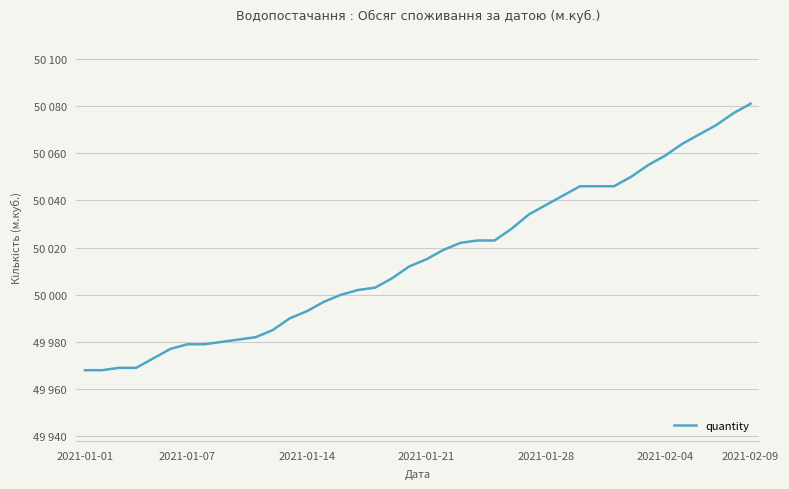

What is the greatest value displayed?

50081